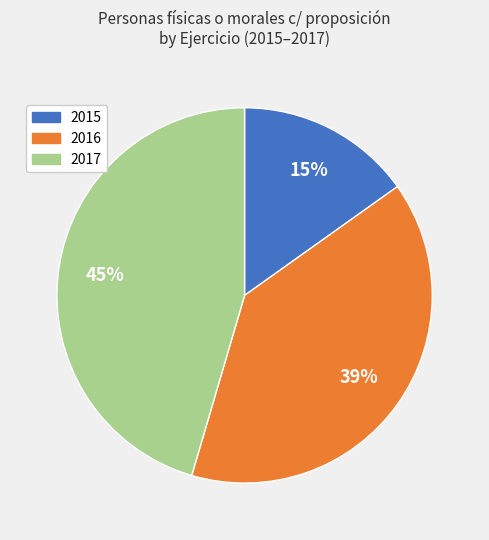

To the nearest percent, what is the average slice percentage?

33%